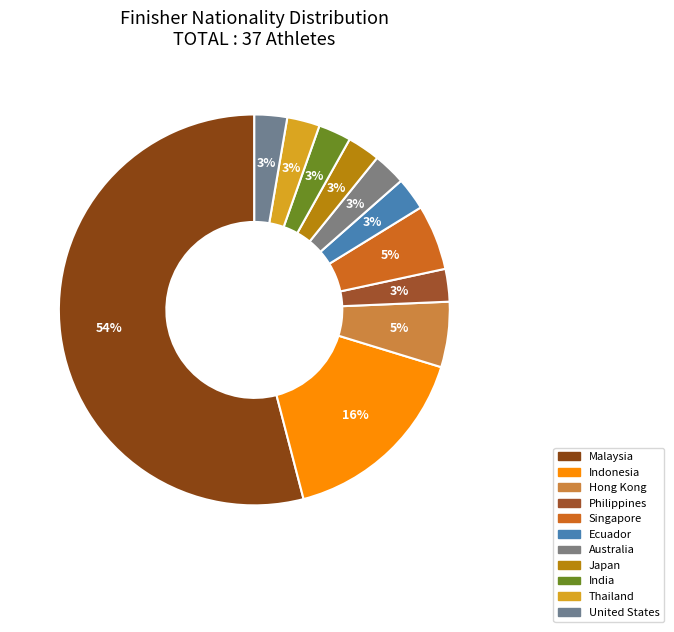

What is the largest slice in the pie chart?

Malaysia